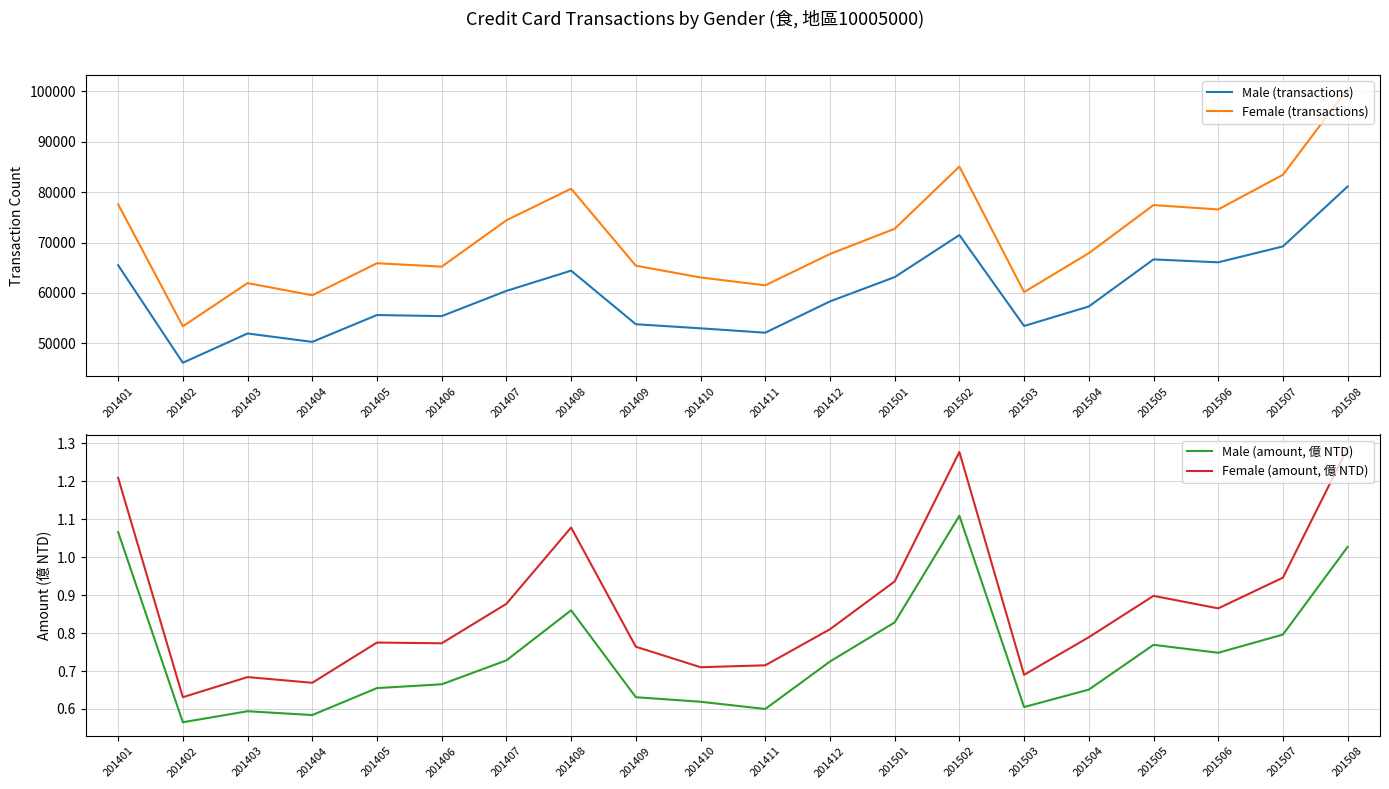

True or false: Female (transactions) and Female (amount, 億 NTD) cross at least once.

False